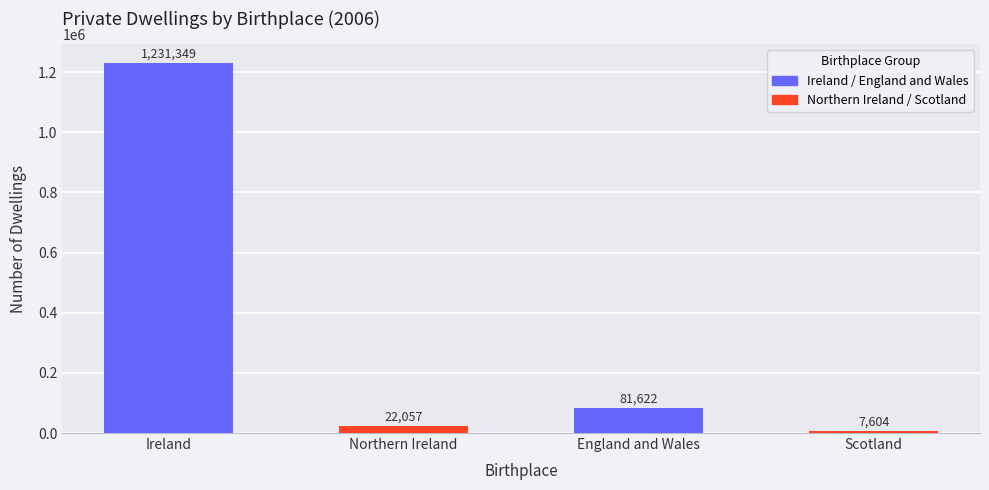

What is the difference between the values at Northern Ireland and England and Wales?

59565